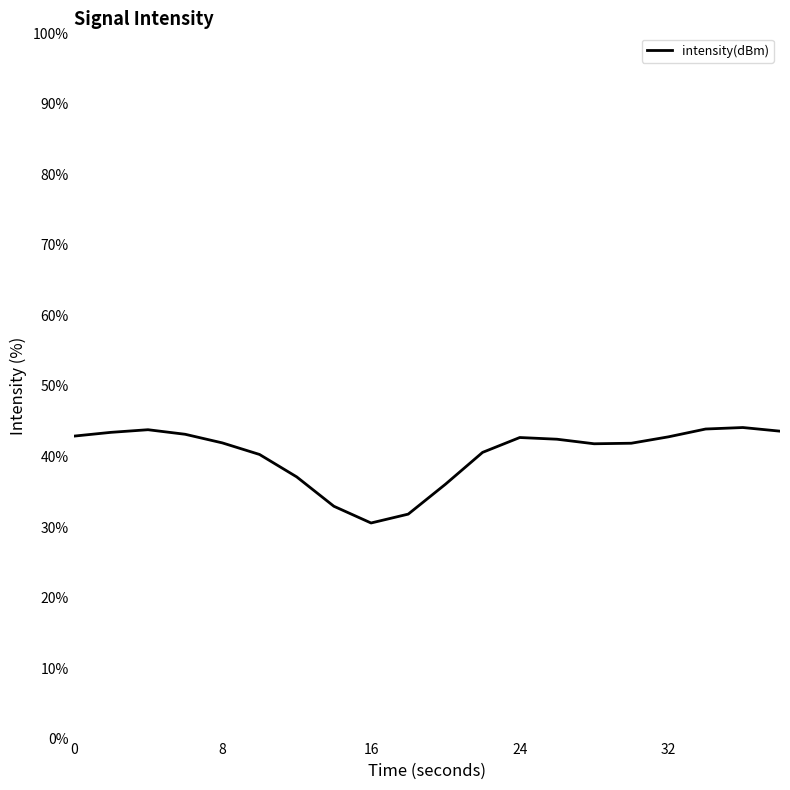

What is the smallest value displayed?

30.6